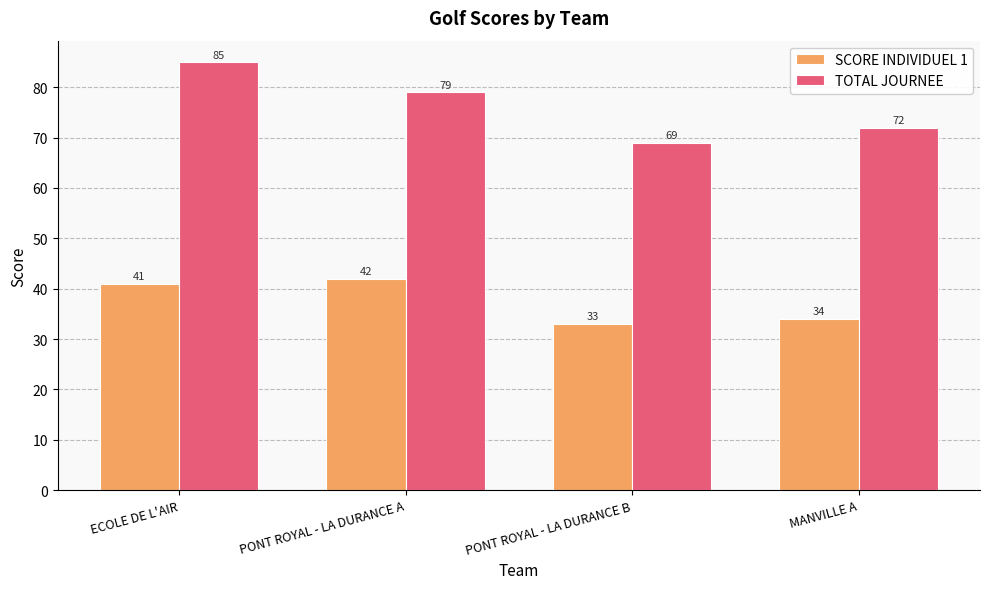

What is the greatest value displayed?

85